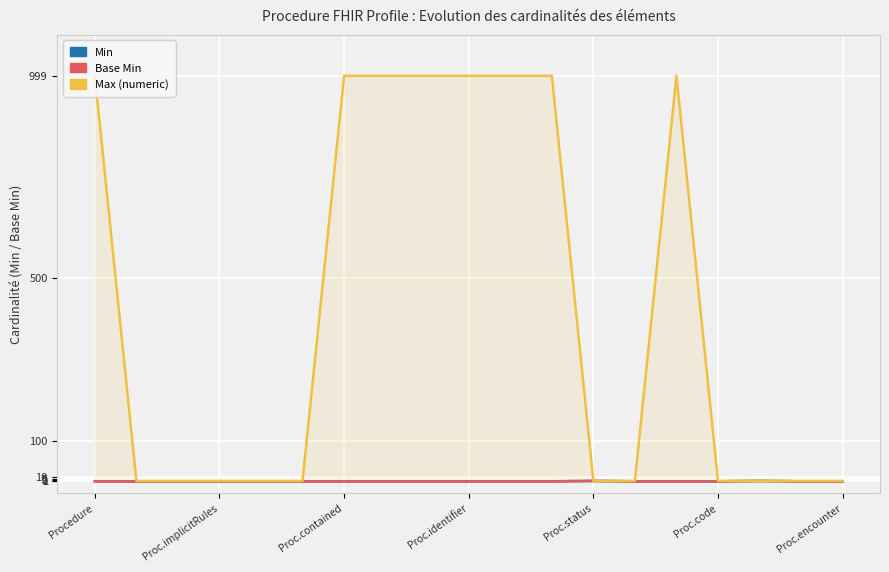

Which series changed the most between 7 and 11?

Min